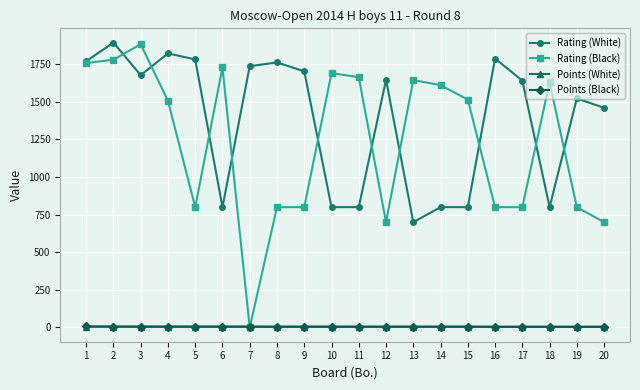

Which series has the largest total across all categories?

Rating (White)